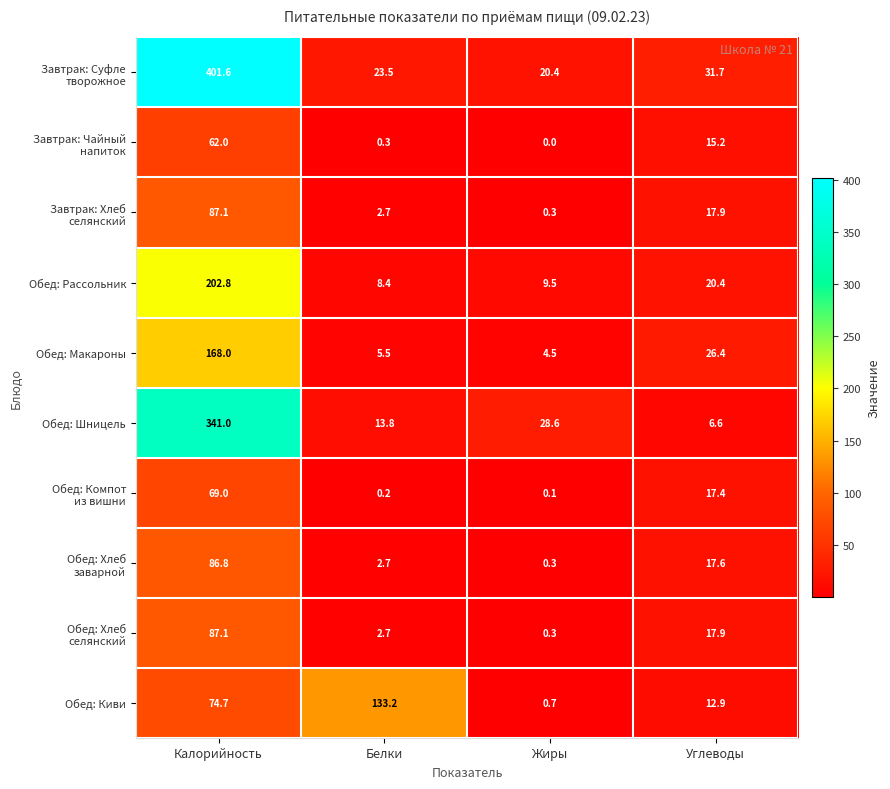

Is it true that Обед: Рассольник equals 20.4 at Углеводы?

True